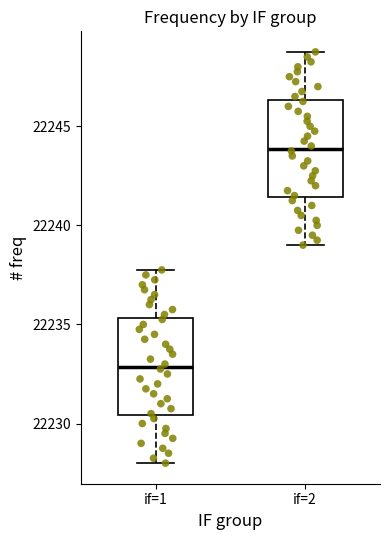

Reading left to right, read every box against the y-axis: the position of its median line, the range the box covers, and the ends of its whiskers. The values are not printed on the chart, so give them approximately, as read against the axis.

if=1: median 22233.0, box 22230.5 to 22235.5, whiskers 22228.0 to 22238.0
if=2: median 22244.0, box 22241.5 to 22246.5, whiskers 22239.0 to 22249.0